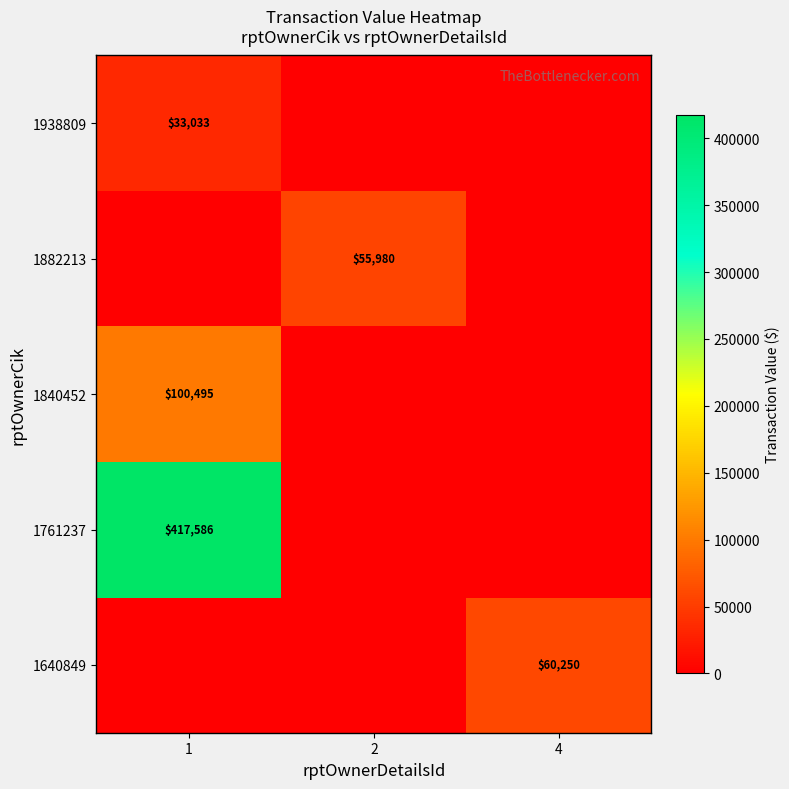

The value of 1761237 at 1 is 417586. True or false?

True